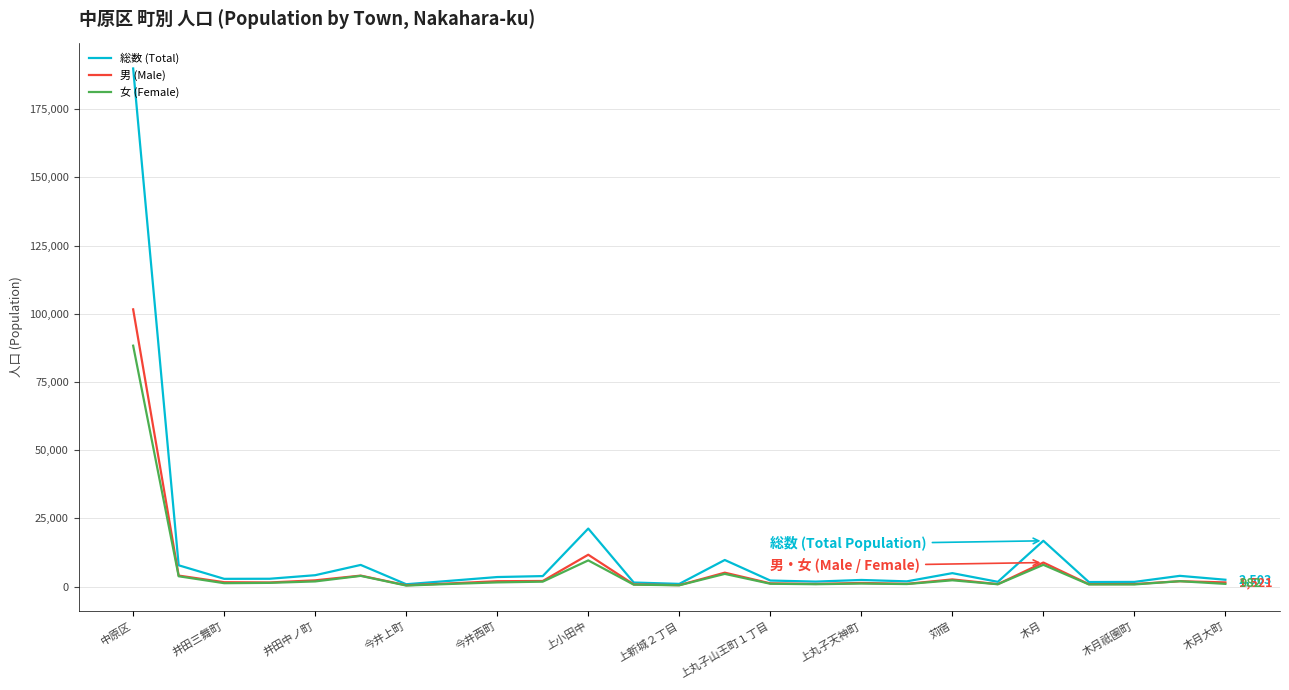

What is the greatest value displayed?

189921